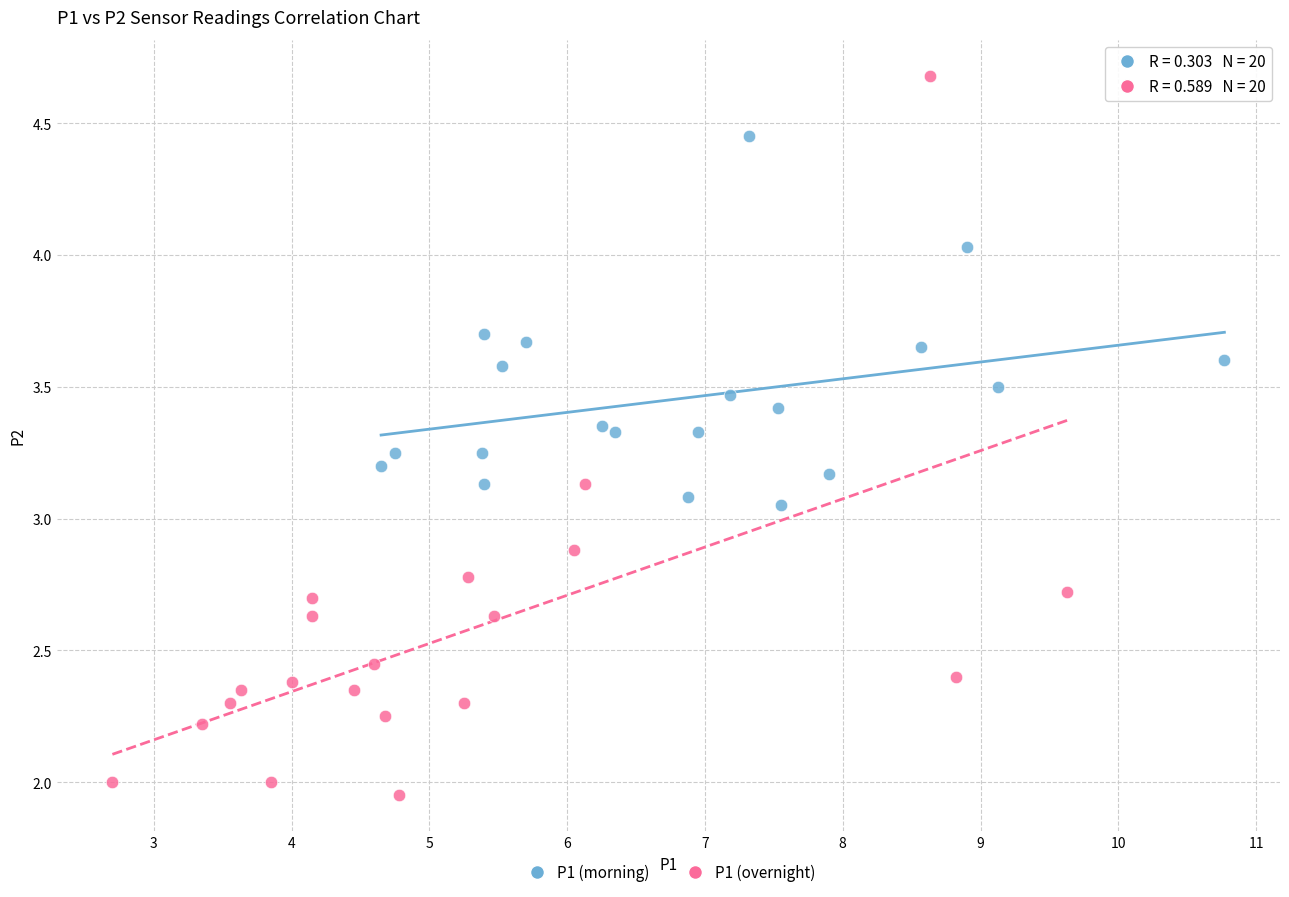

Which series reaches the maximum Y coordinate?

P1 (overnight)